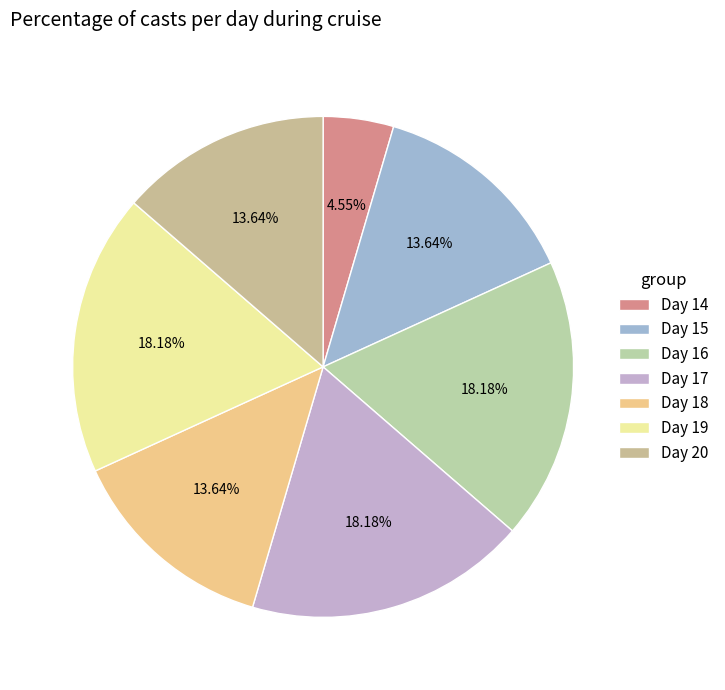

How many segments does this pie chart have?

7